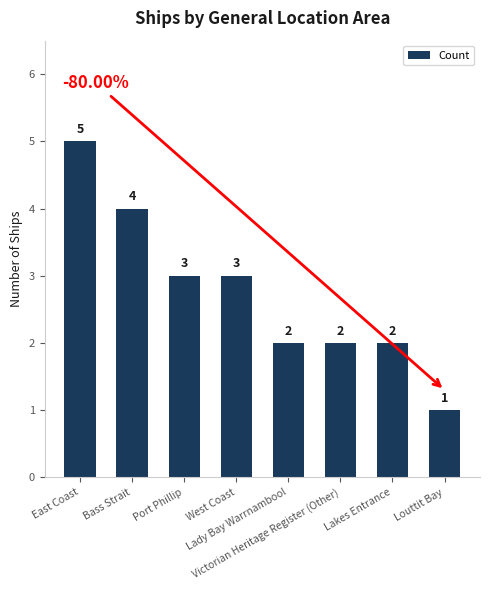

What is the greatest value displayed?

5